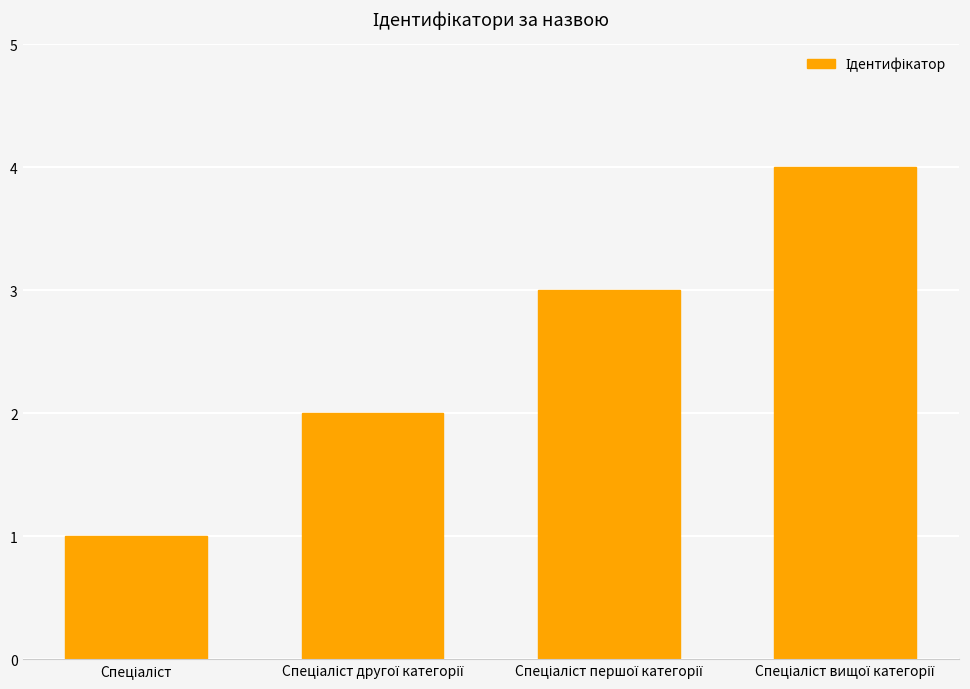

What is the sum of all values?

10